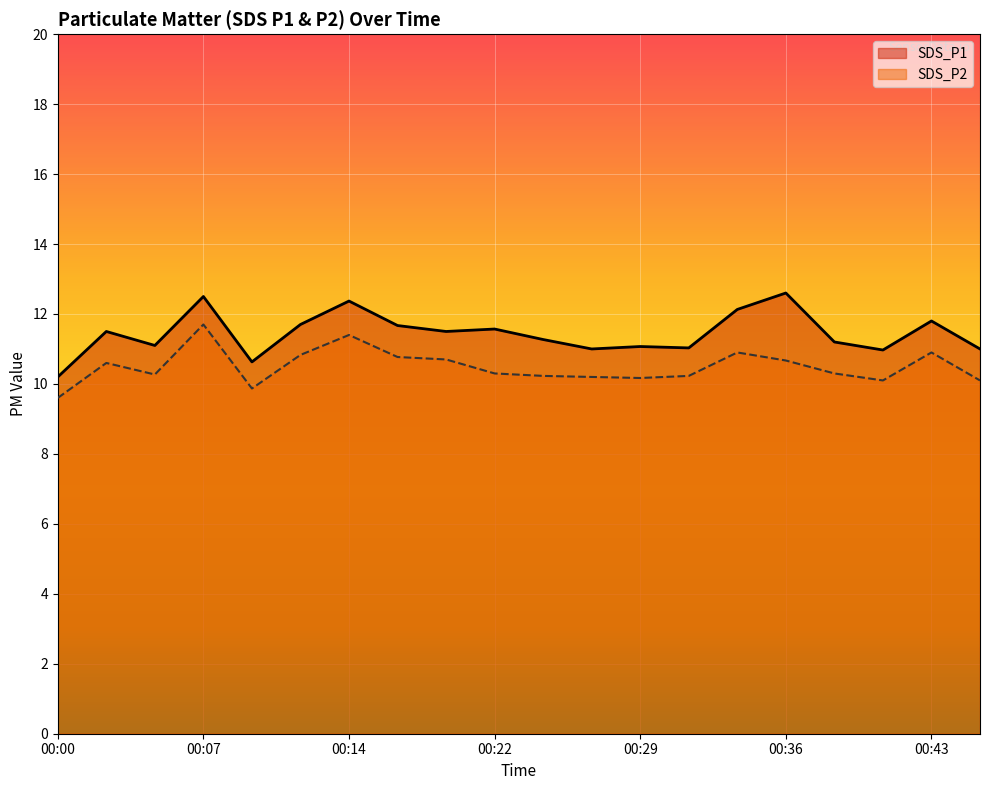

Does the chart display data point markers on the line(s)?

No